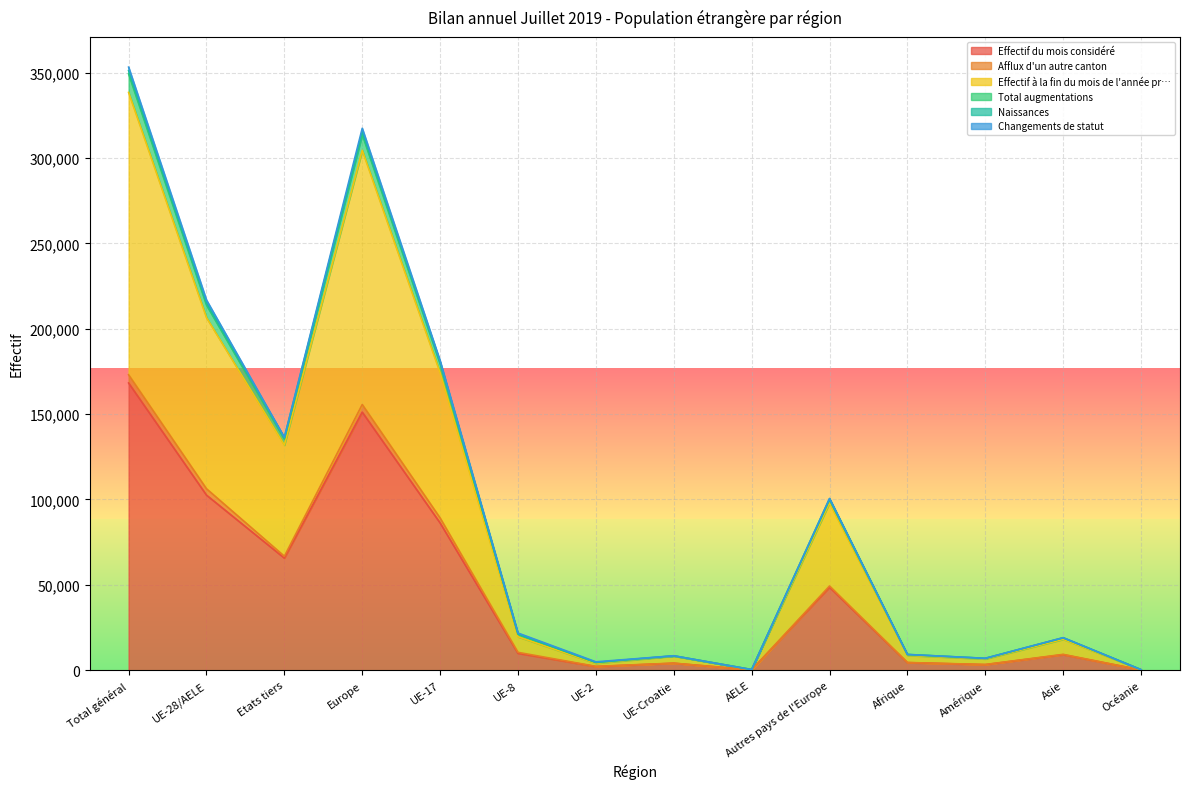

At which label does Effectif du mois considéré reach its peak?

Total général